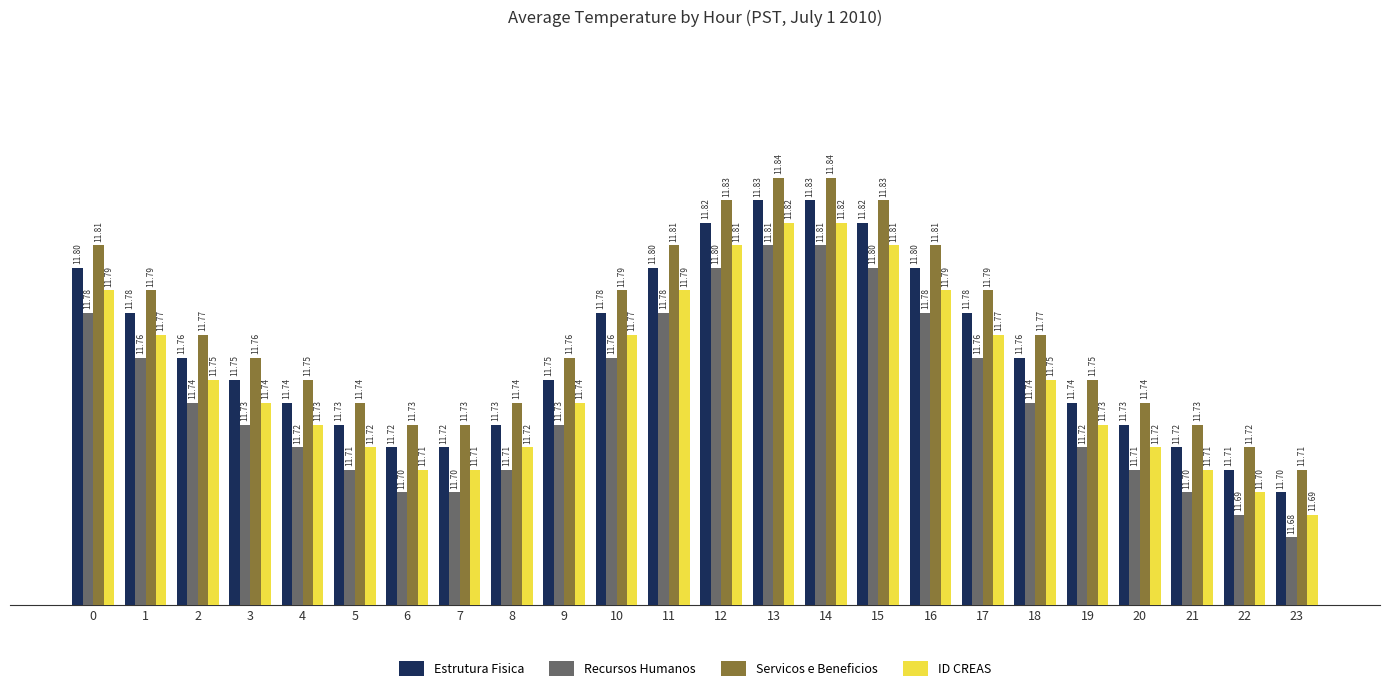

Which series has the largest total across all categories?

Servicos e Beneficios